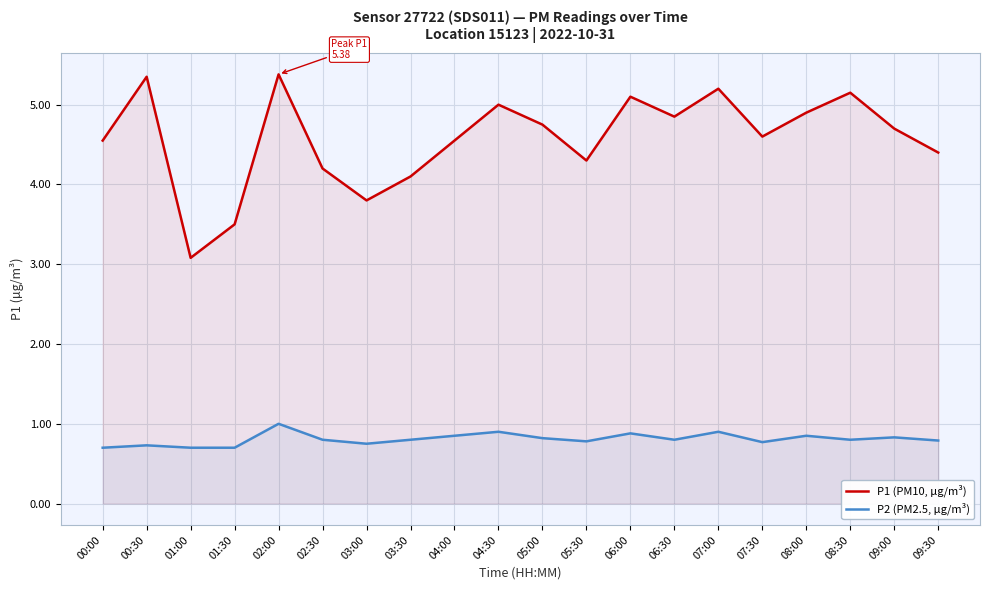

True or false: P1 (PM10, µg/m³) and P2 (PM2.5, µg/m³) intersect in this chart.

False